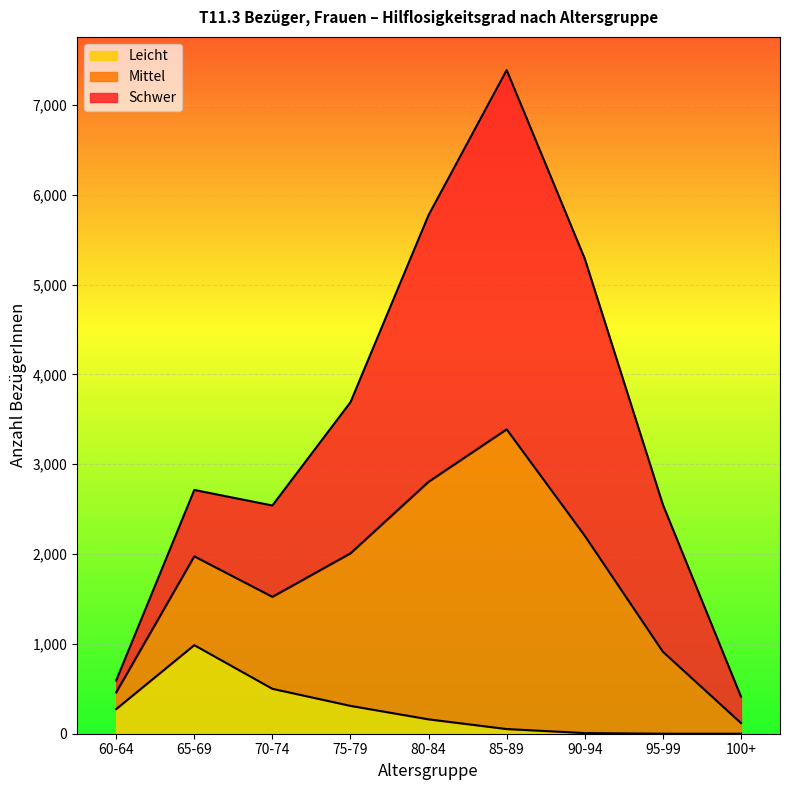

What is the highest value of the Leicht series?

986